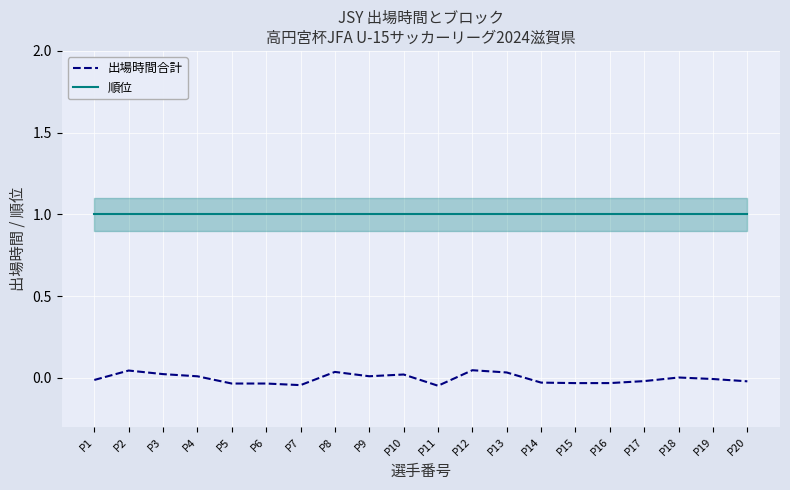

Between P10 and P12, which series saw the biggest shift?

出場時間合計